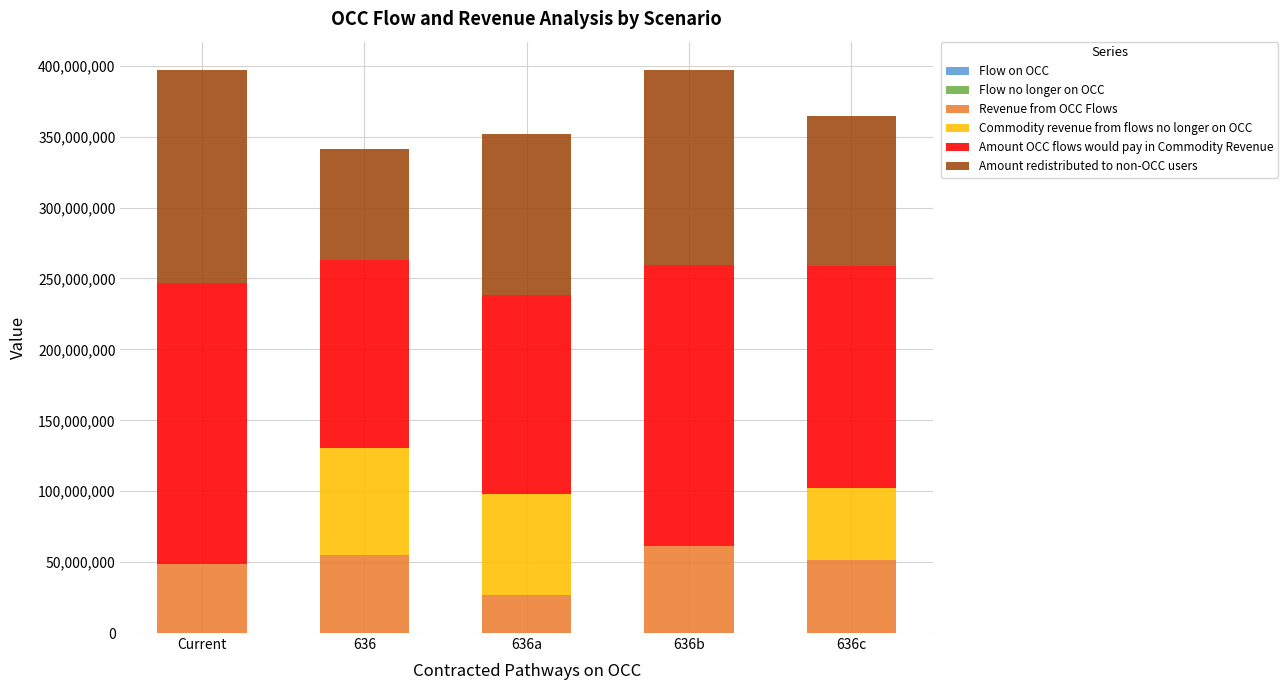

How many distinct data groups are displayed?

6